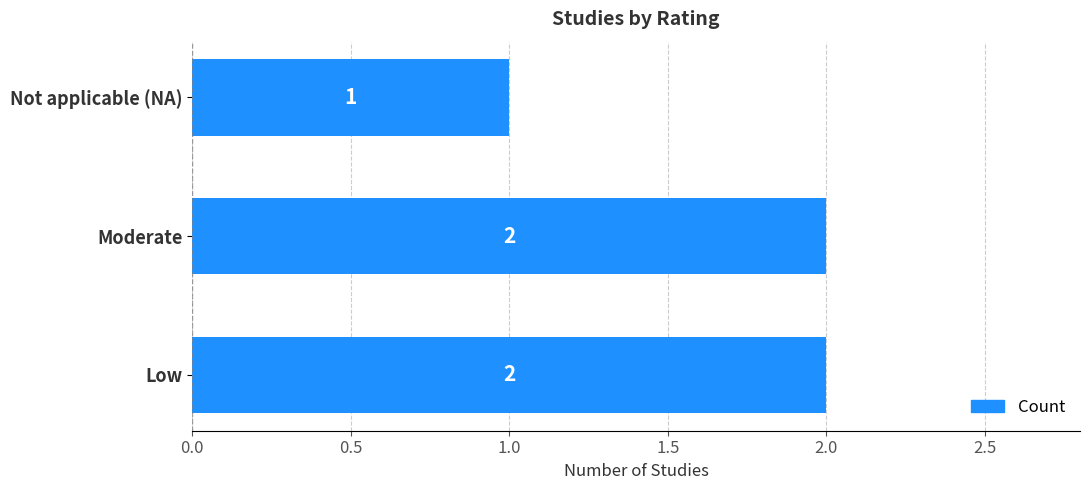

Approximately how many times larger is the value at Moderate compared to Low?

1.0